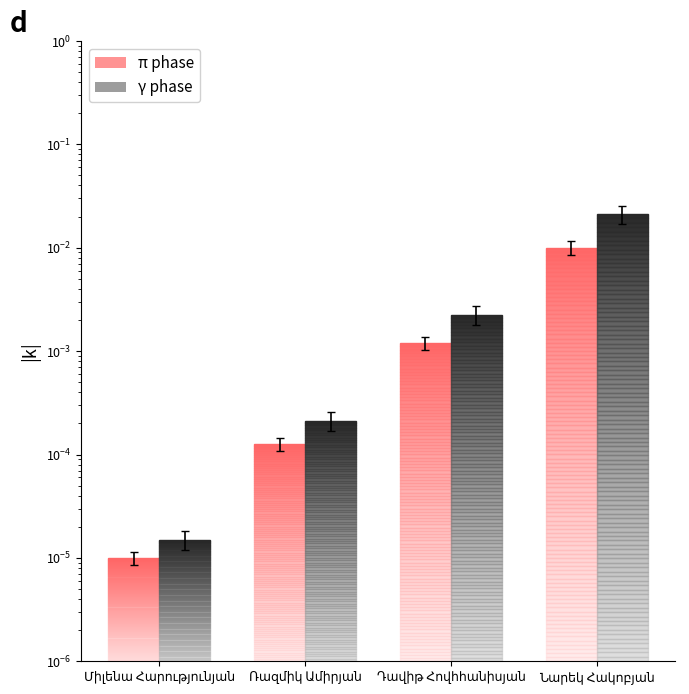

Is the value of π phase at Ռազմիկ Ամիրյան greater than the value of γ phase at Դավիթ Հովհհանիսյան?

No